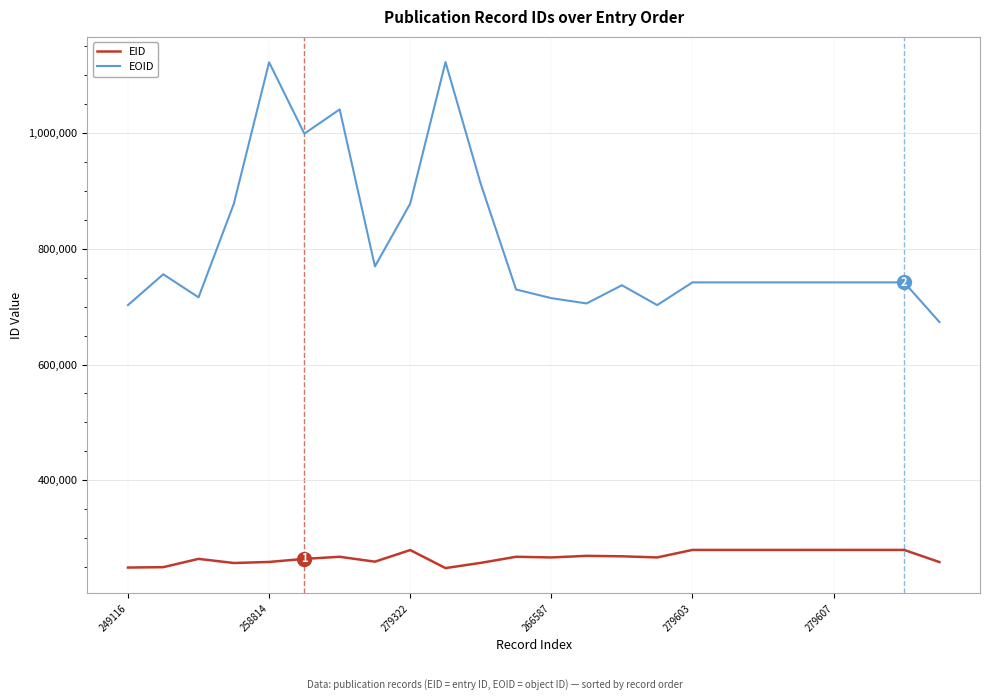

How many distinct data groups are displayed?

2